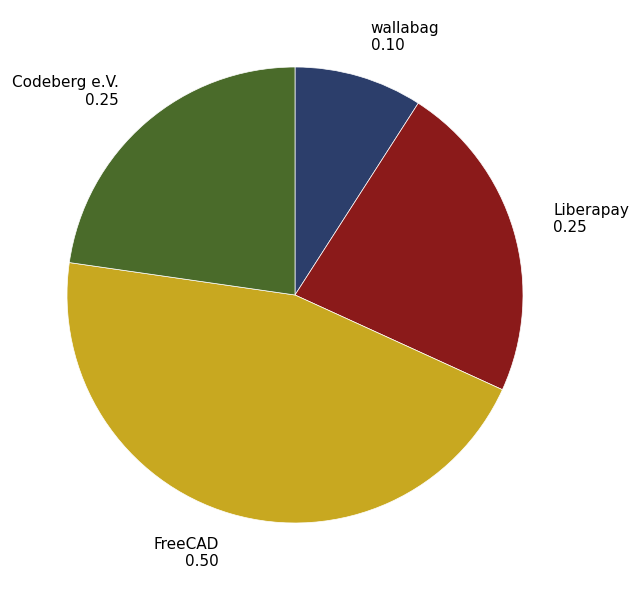

Do wallabag and Codeberg e.V. together represent more than half of the pie?

No